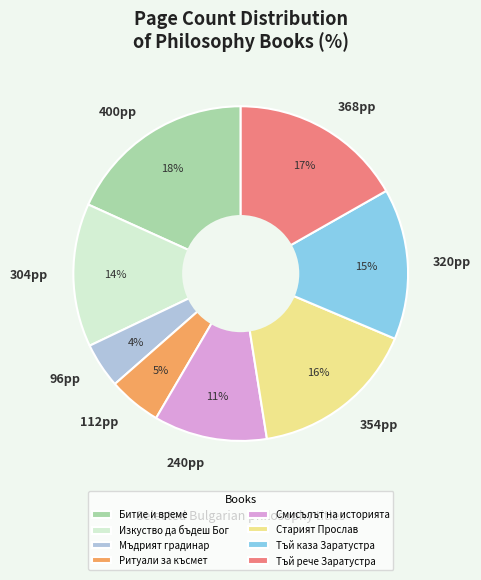

Does any single category account for the majority?

No